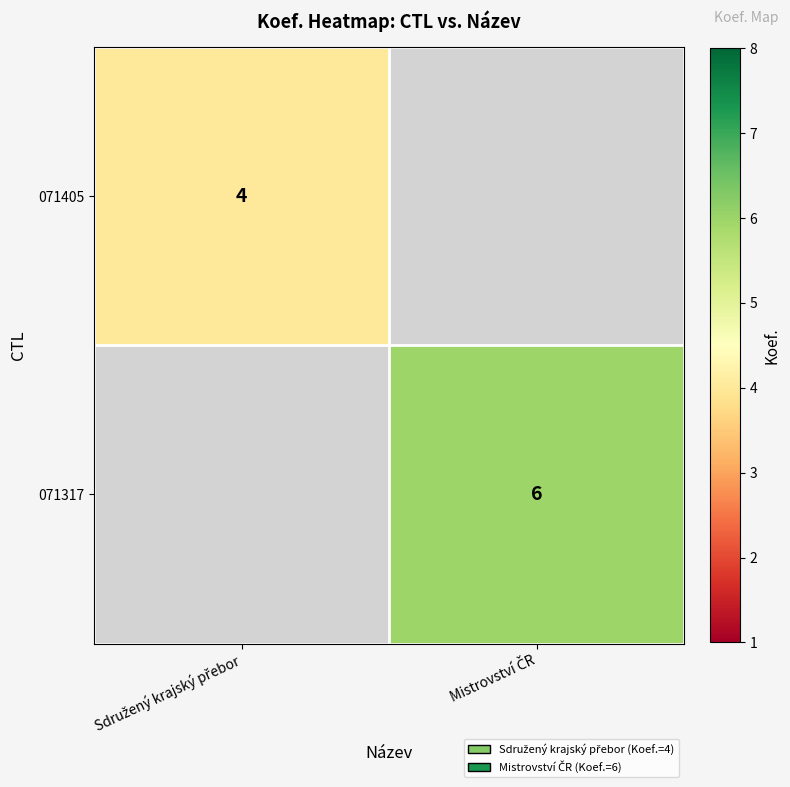

What is the sum of the 071405 values at Mistrovství ČR and Sdružený krajský přebor?

4